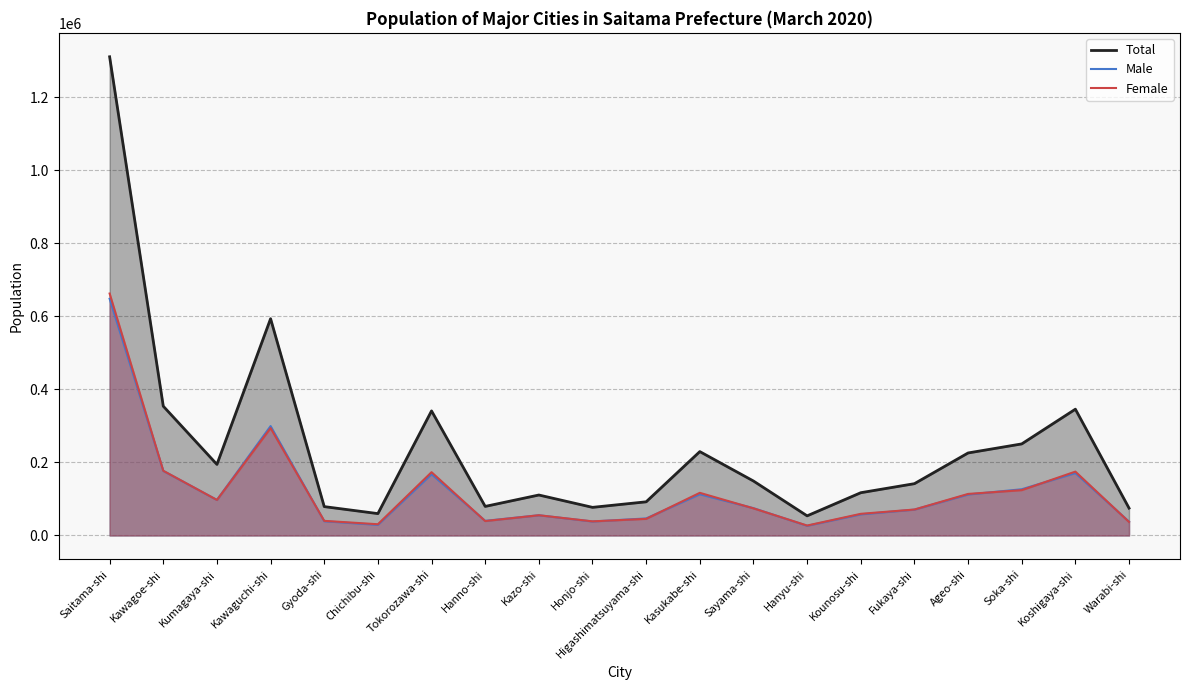

How many times do Female and Male cross each other?

11